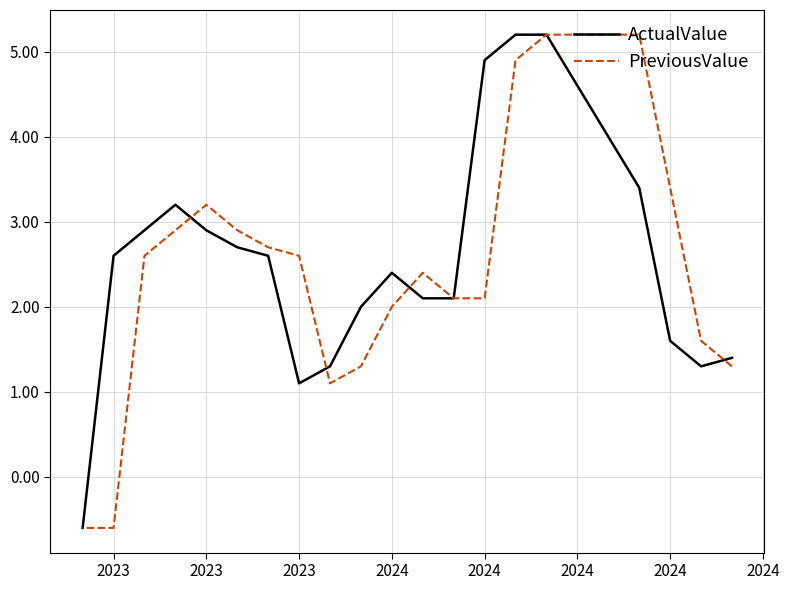

How many lines are shown in the chart?

2